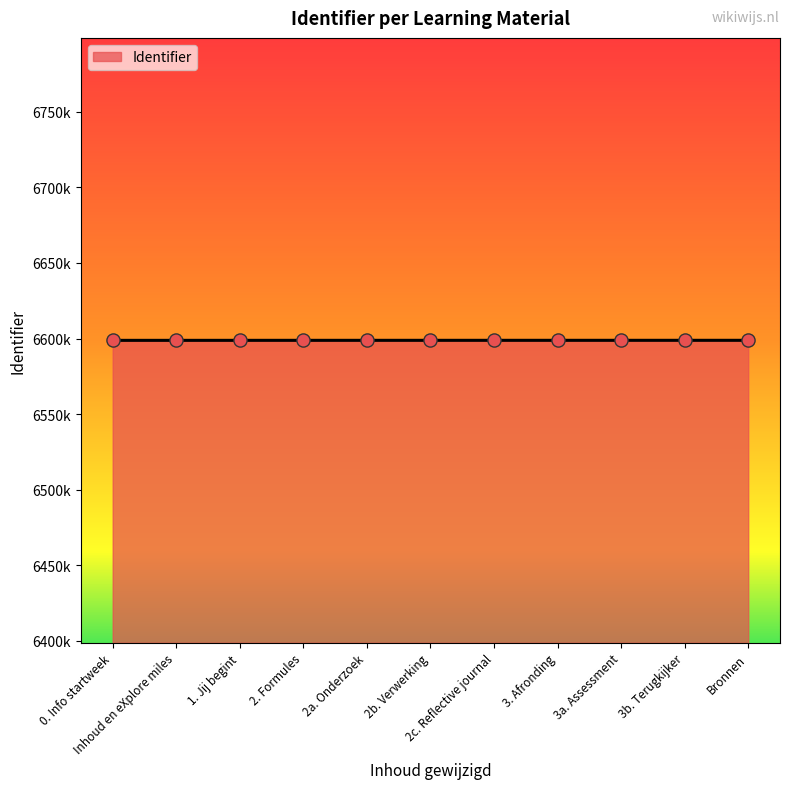

Does the chart have visible grid lines?

No